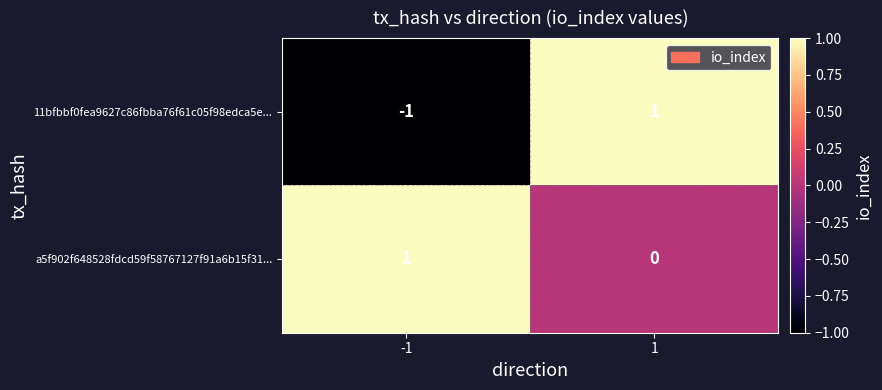

Between -1 and 1, which series saw the biggest shift?

11bfbbf0fea9627c86fbba76f61c05f98edca5e...